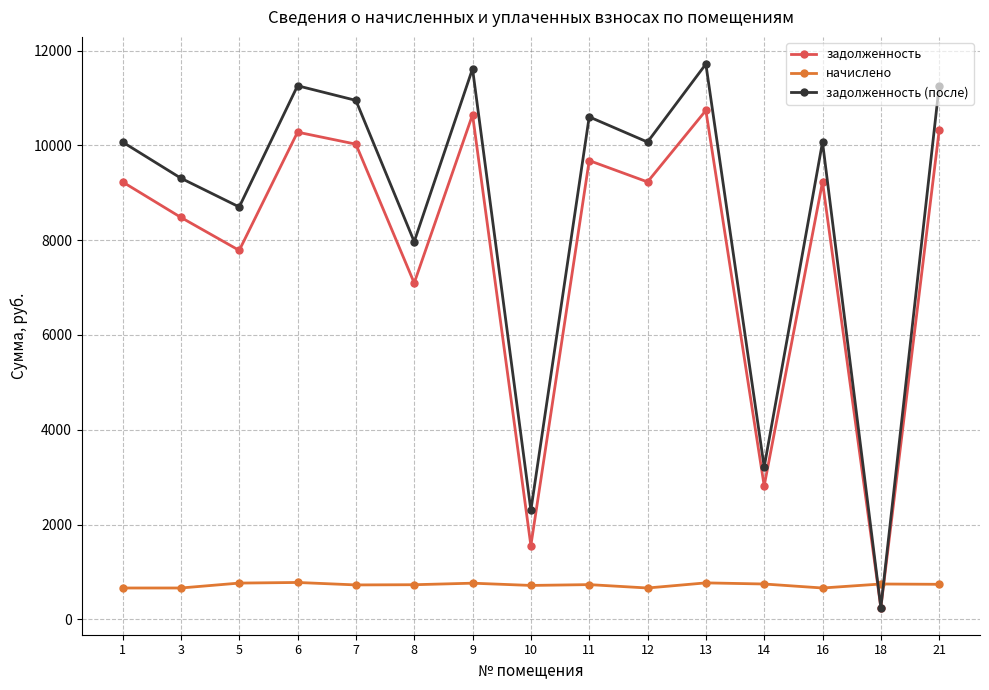

At how many categories does at least one series exceed 9993?

9